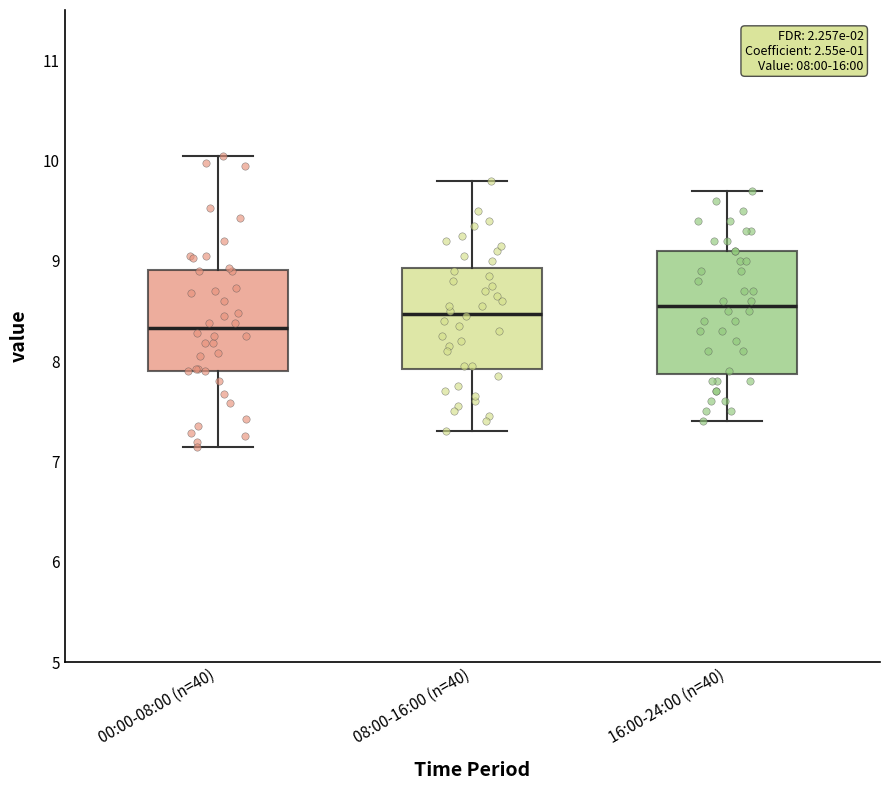

Which box's median line is the lowest?

00:00-08:00 (n=40)